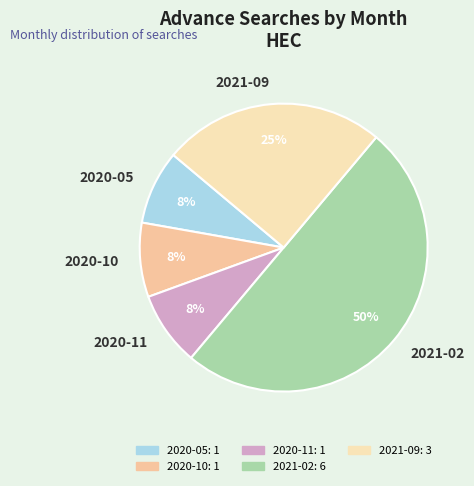

To the nearest percent, what portion does 2020-11 represent?

8%